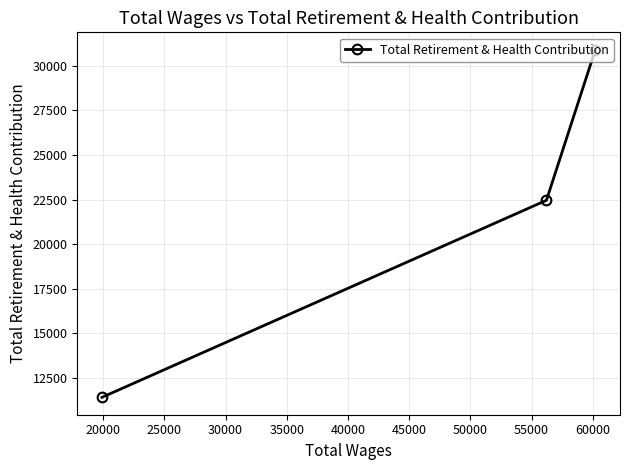

Does the chart have visible grid lines?

Yes